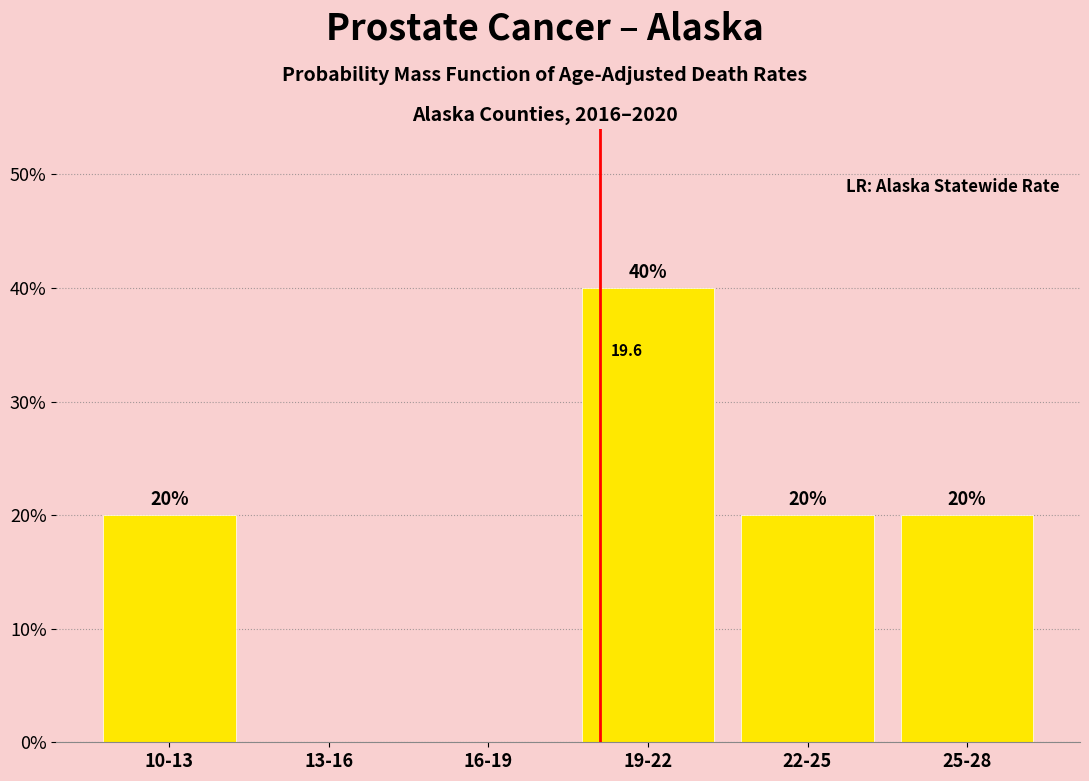

Reading right to left, transcribe all the data shown in this chart.

25-28=20	22-25=20	19-22=40	16-19=0	13-16=0	10-13=20